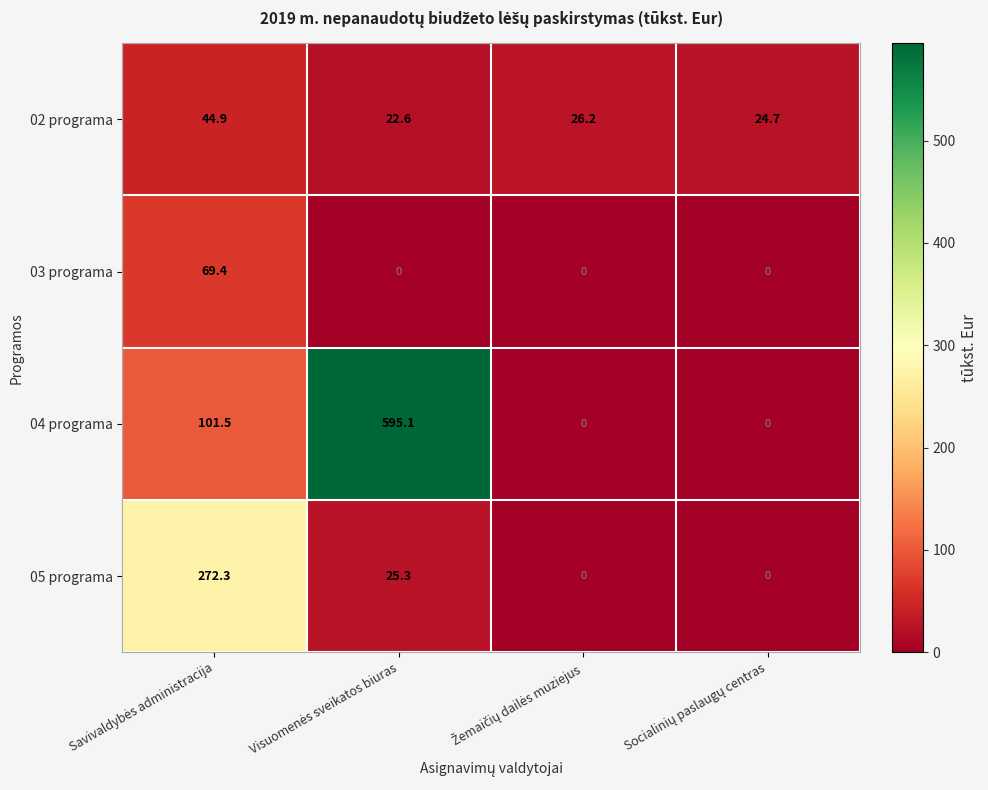

Which series has the widest spread of values?

04 programa